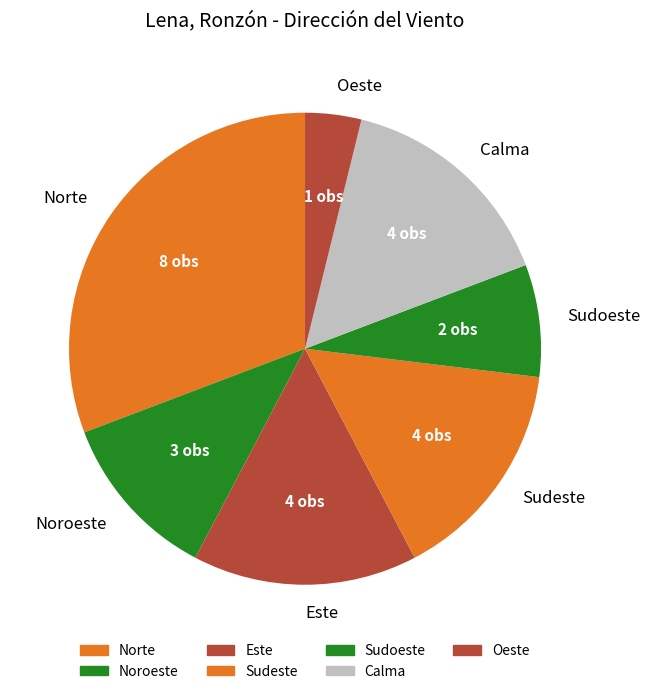

Which has a higher value, Calma or Oeste?

Calma